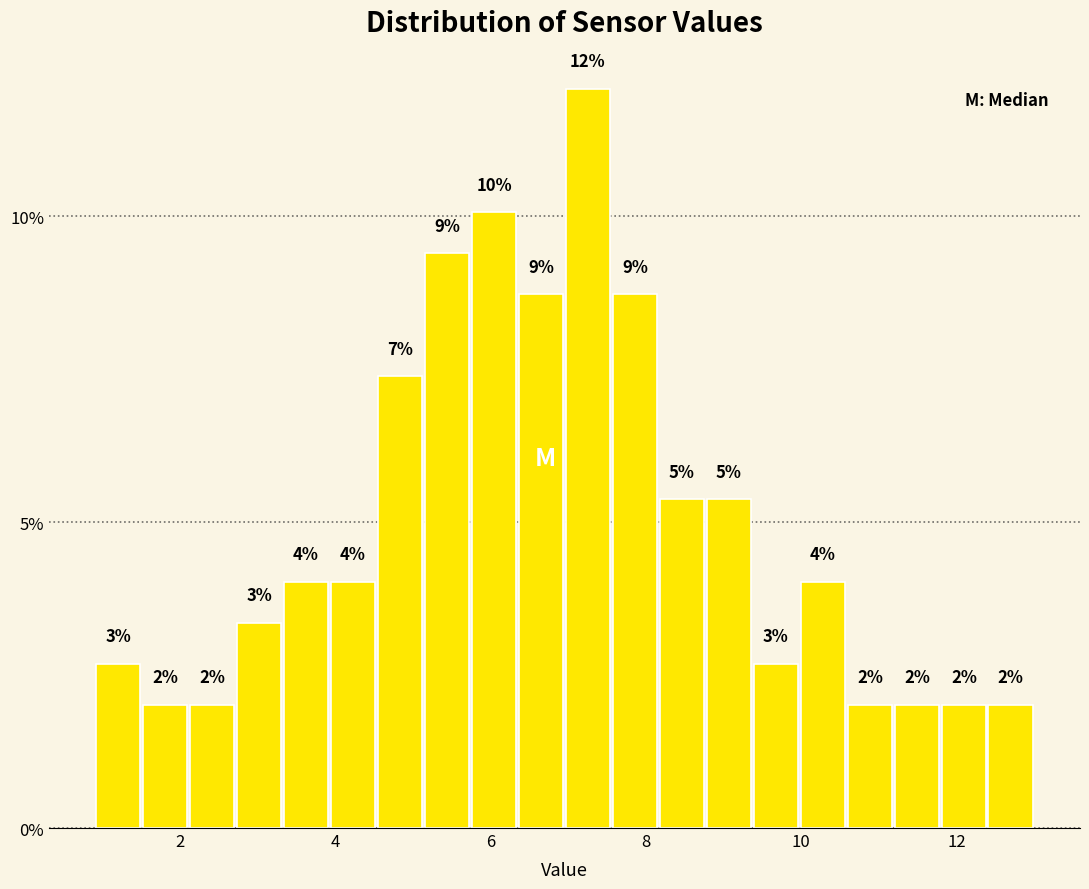

Read against the x-axis, roughly where is the centre of the tallest bar?

7.2